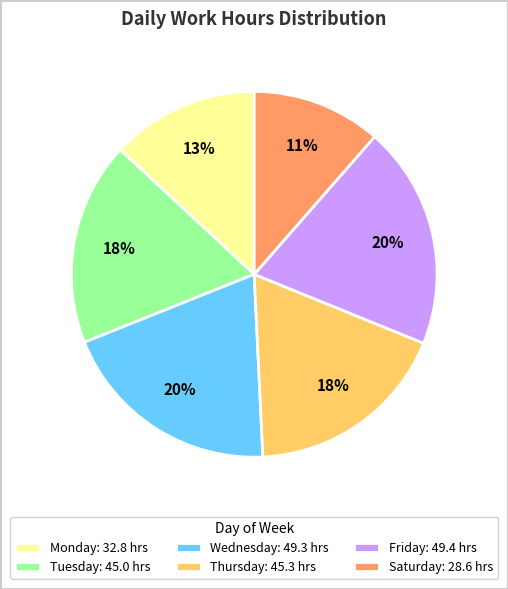

How many segments does this pie chart have?

6